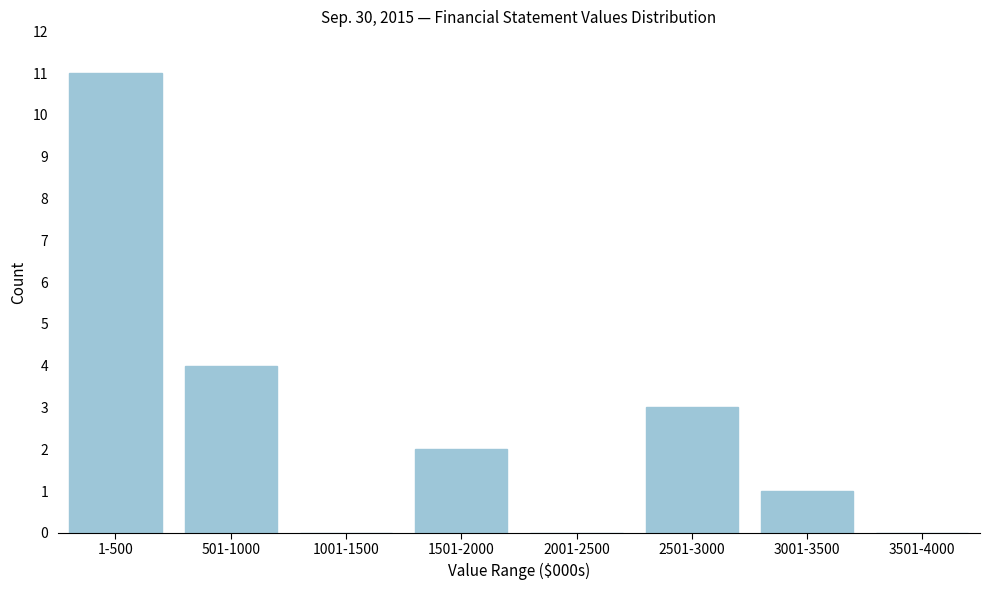

Reading right to left, what are all the values shown in this chart?

3501-4000=0	3001-3500=1	2501-3000=3	2001-2500=0	1501-2000=2	1001-1500=0	501-1000=4	1-500=11